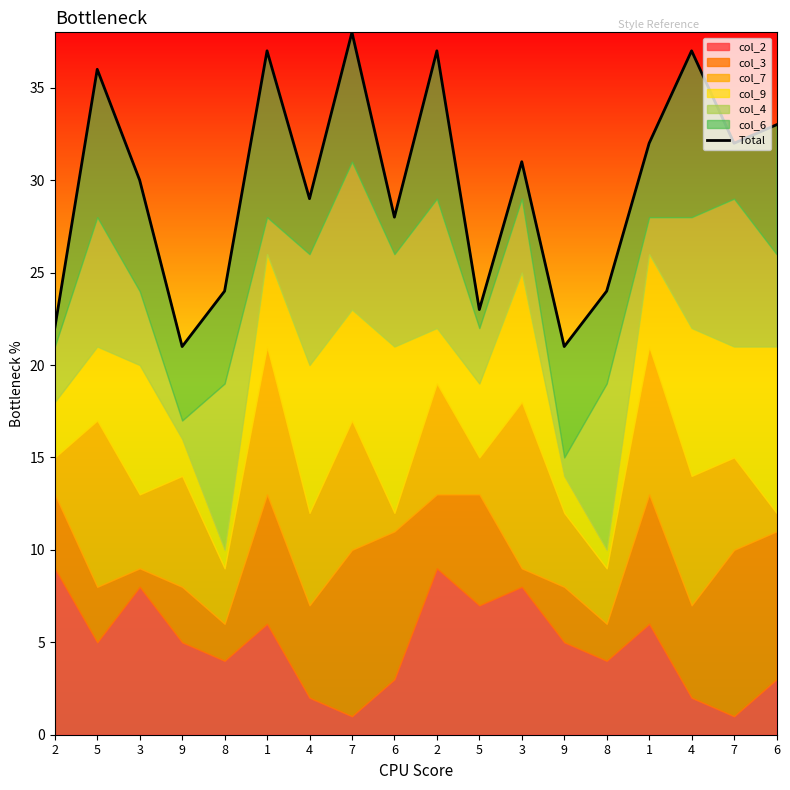

Rank the categories by value from highest to lowest.

7, 1, 2, 4, 5, 6, 1, 7, 3, 3, 4, 6, 8, 8, 5, 2, 9, 9